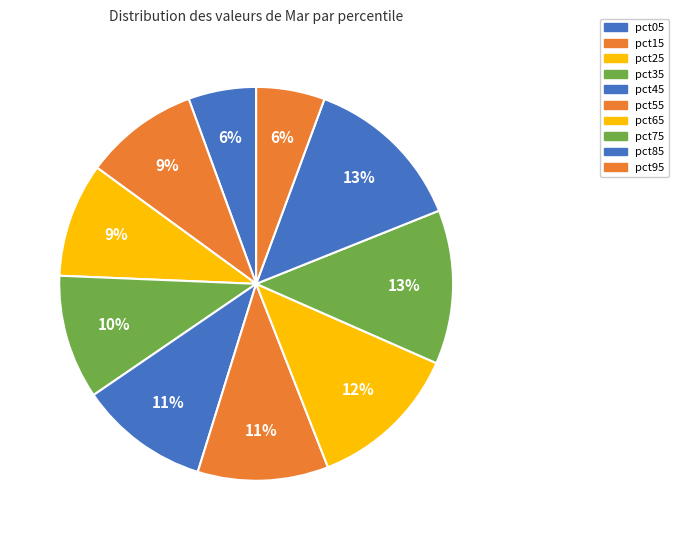

How many slices are in this pie chart?

10